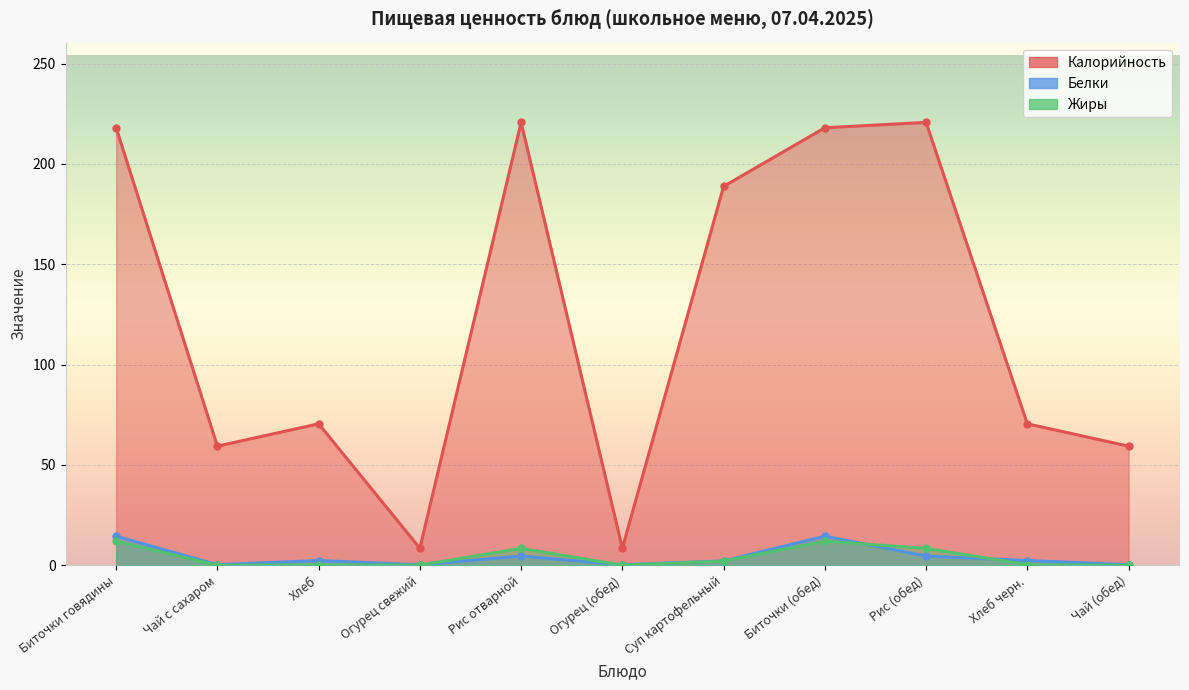

How many lines are shown in the chart?

3